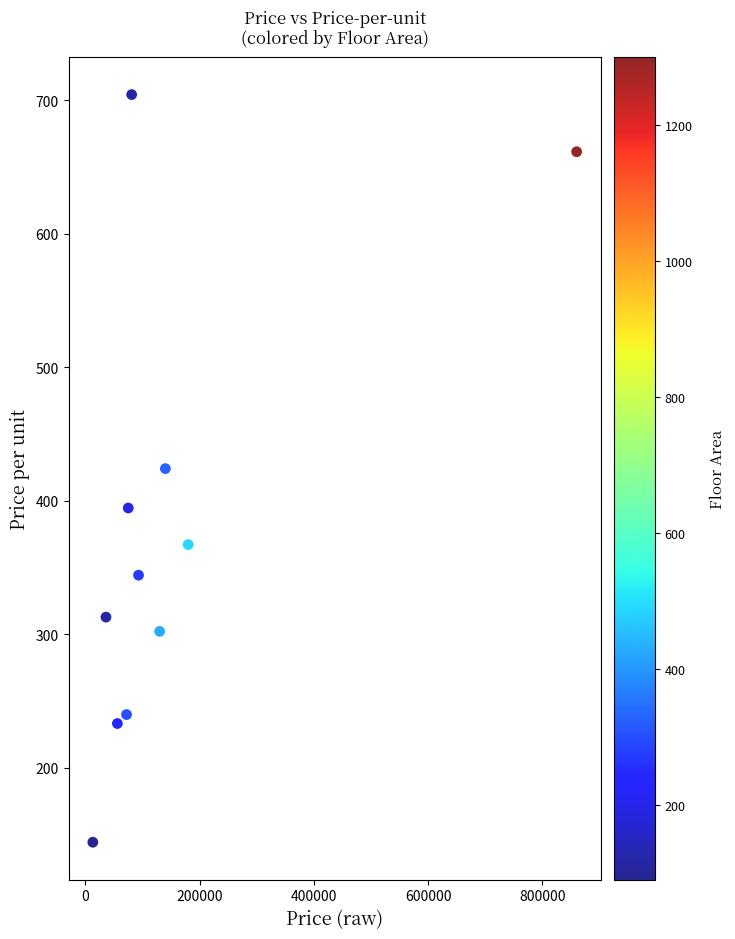

What is the average Y value?

375.4